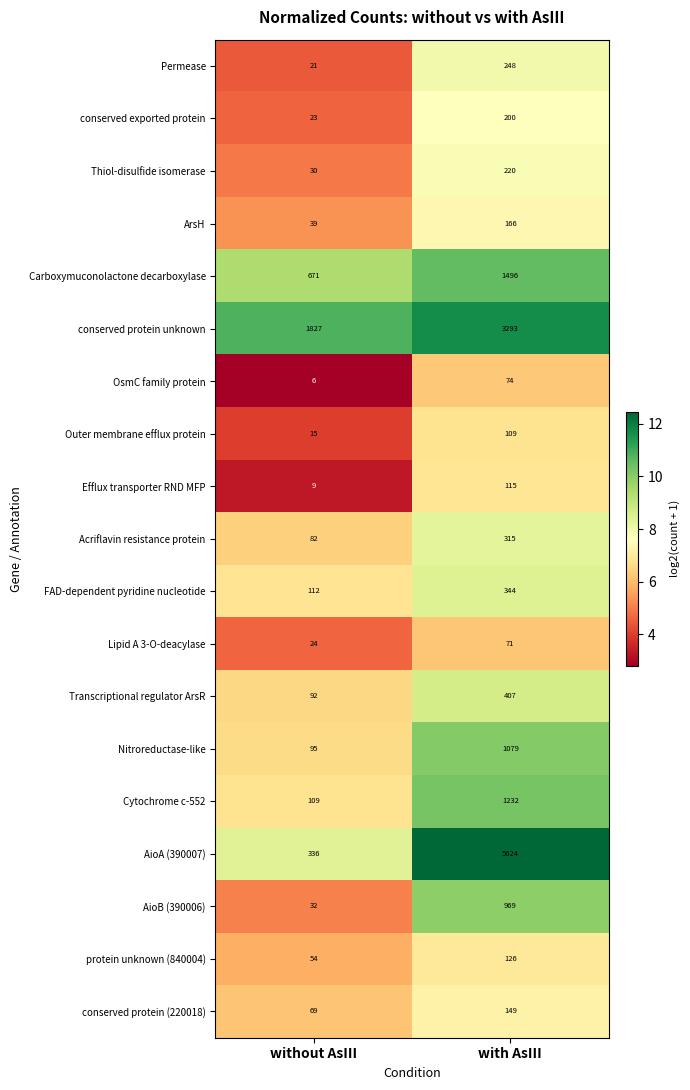

Which series has the largest range (max minus min)?

AioA (390007)